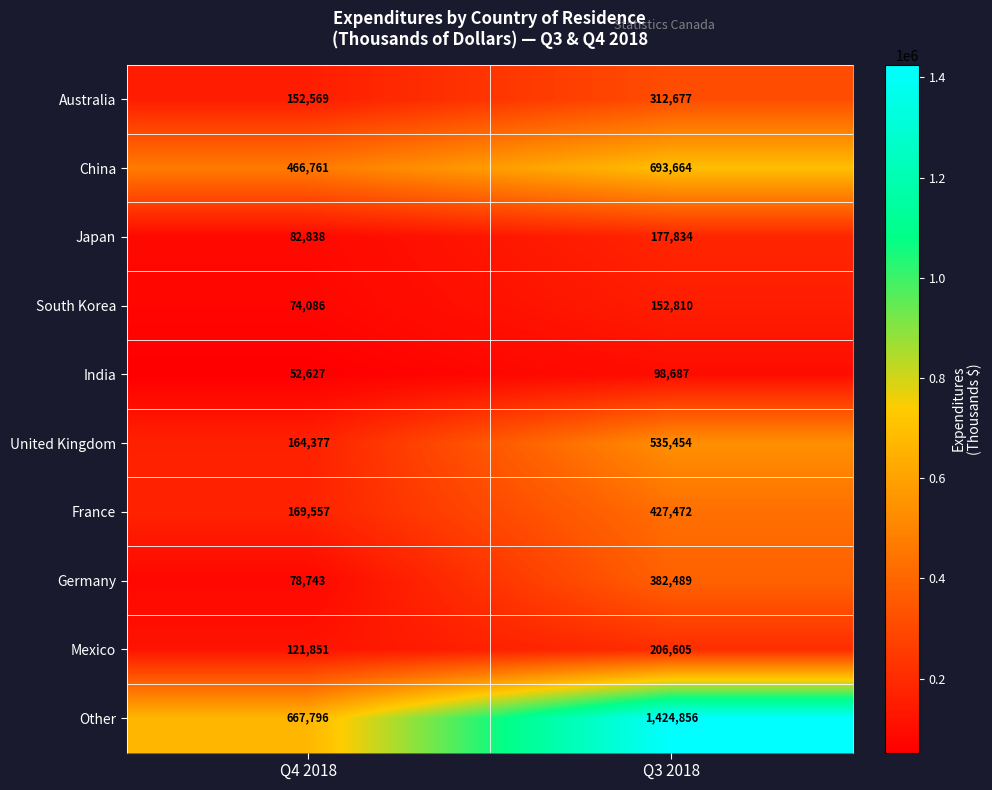

What is the total value across all series at Q3 2018?

4412548